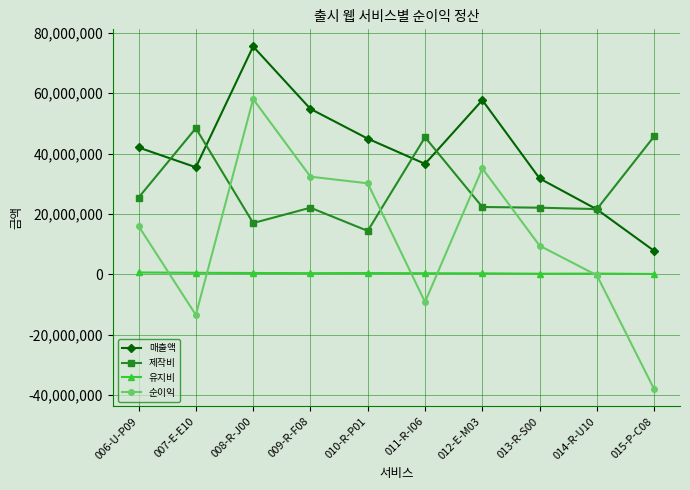

How many times do 순이익 and 제작비 cross each other?

4